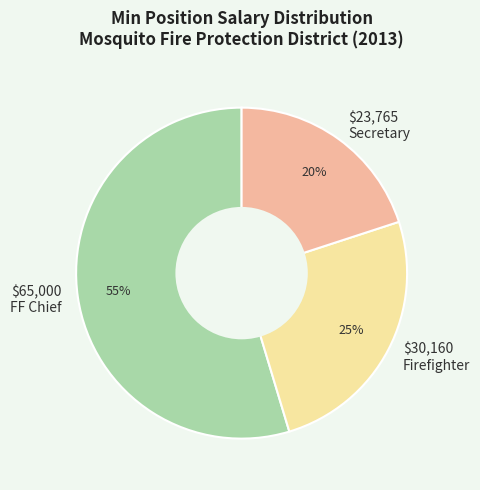

Which slice is the largest?

FF Chief